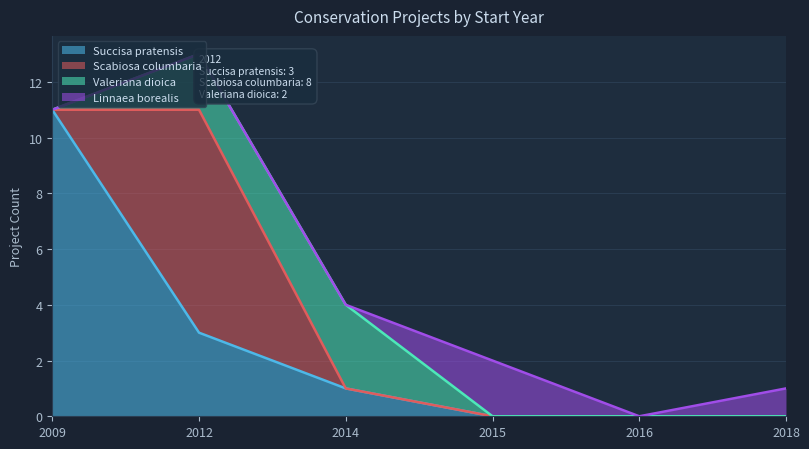

At which category is the sum across all series the highest?

2012